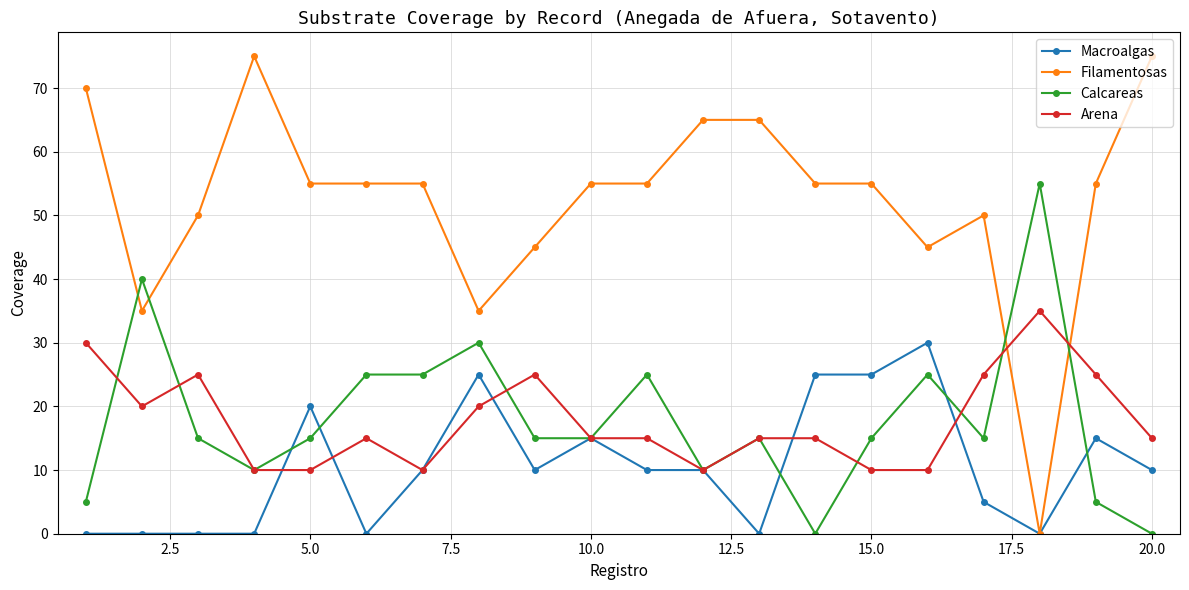

After their last crossing, which series has the higher values: Arena or Calcareas?

Arena